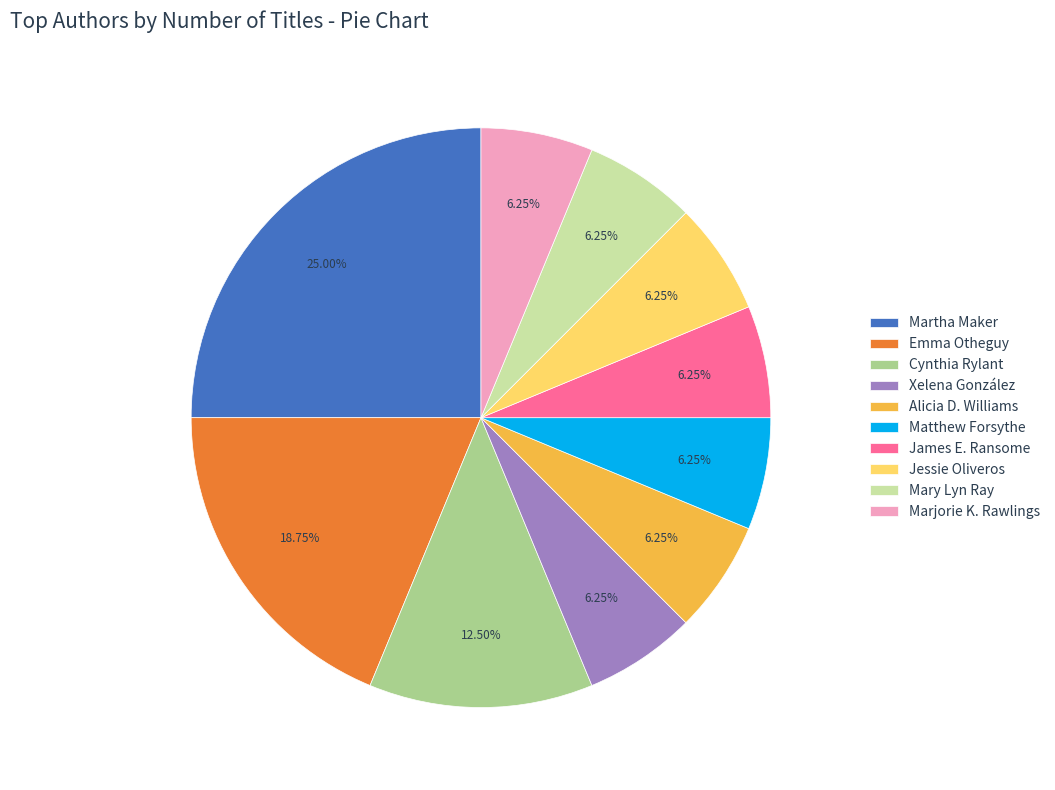

Is the sum of Martha Maker and Mary Lyn Ray greater than half?

No